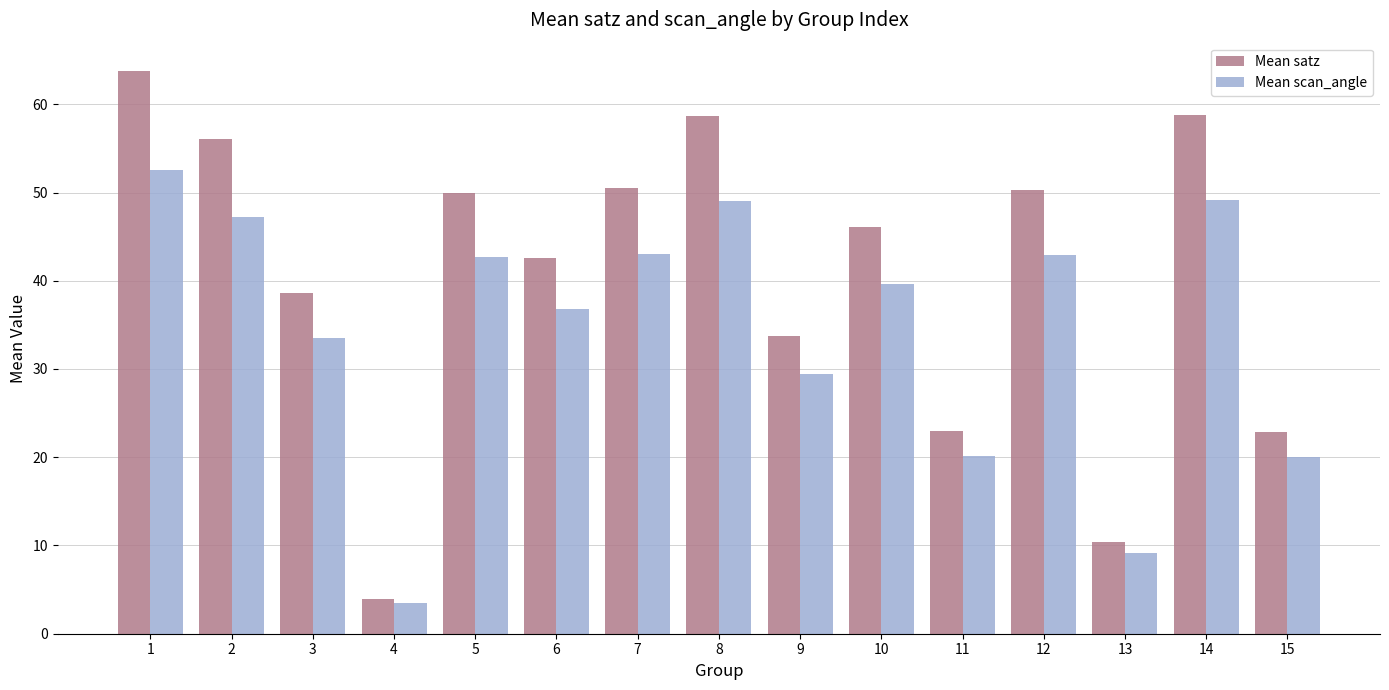

List the series in order of their overall mean, lowest first.

Mean scan_angle, Mean satz